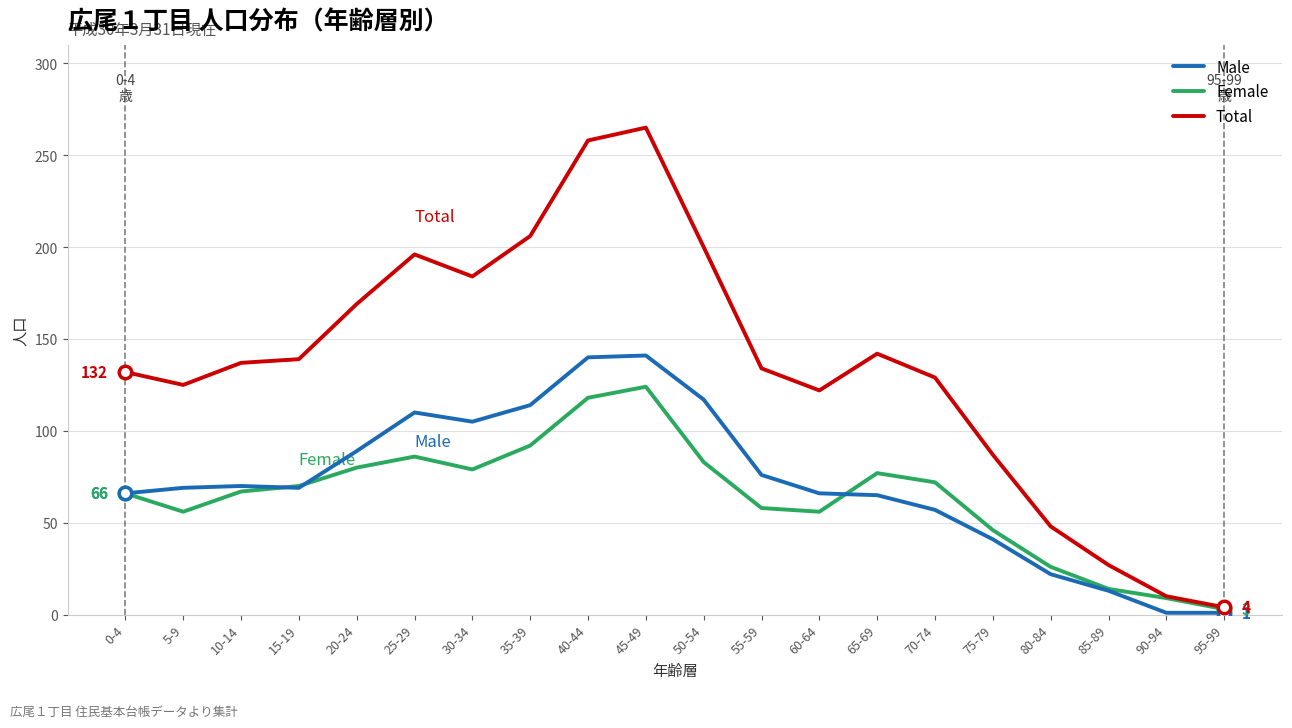

What is the maximum value shown in the chart?

265